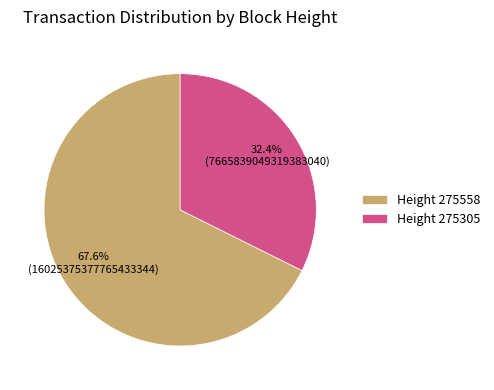

Rank the categories by value from highest to lowest.

Height 275558, Height 275305